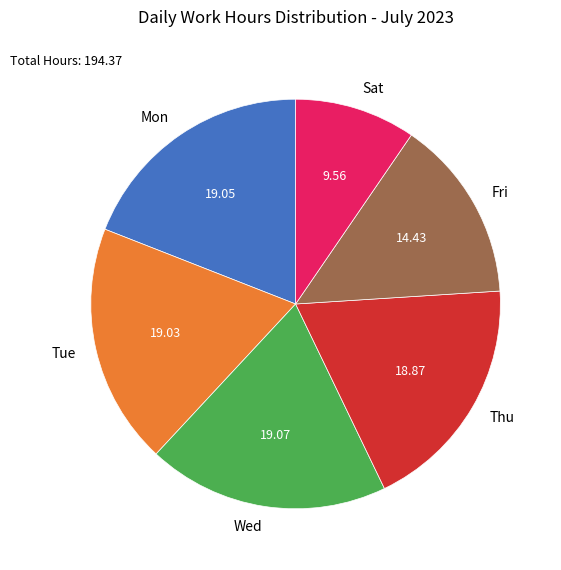

What is the ratio of the value at Thu to the value at Mon?

1.0